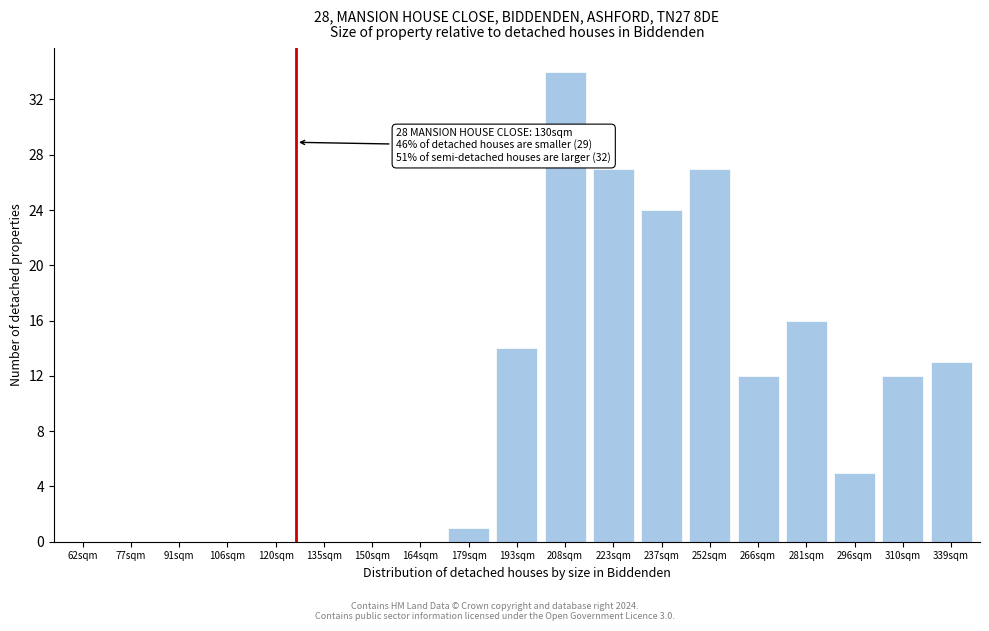

Reading left to right, what are all the values shown in this chart?

62sqm=0	77sqm=0	91sqm=0	106sqm=0	120sqm=0	135sqm=0	150sqm=0	164sqm=0	179sqm=1	193sqm=14	208sqm=34	223sqm=27	237sqm=24	252sqm=27	266sqm=12	281sqm=16	296sqm=5	310sqm=12	339sqm=13